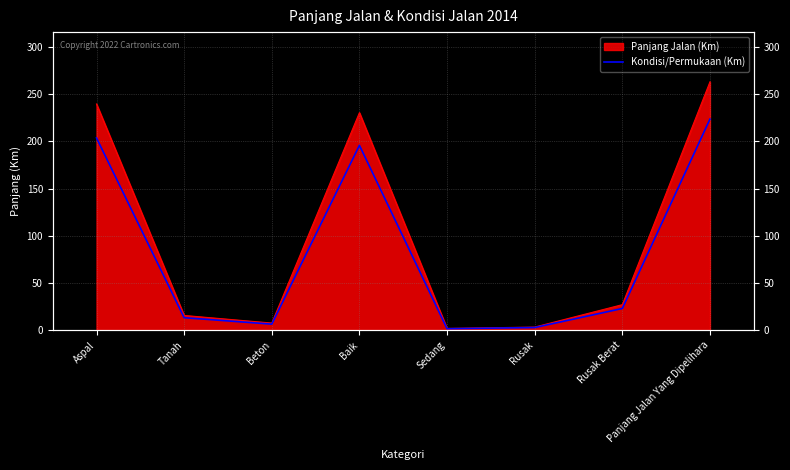

What is the label of the 1st point from the left?

Aspal